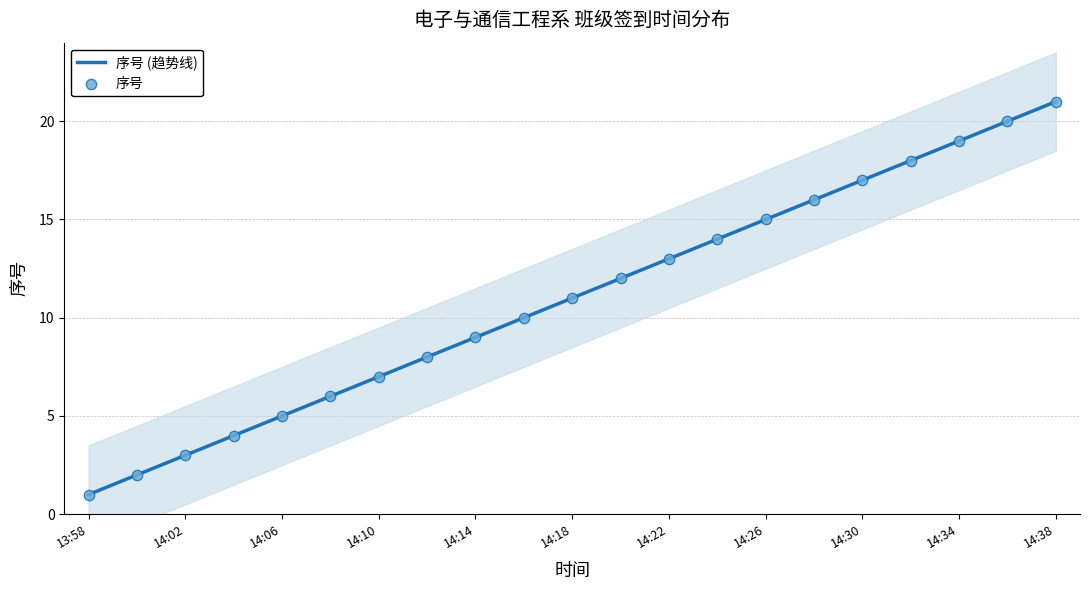

Approximately how many times larger is the value at 14:28 compared to 14:10?

2.3